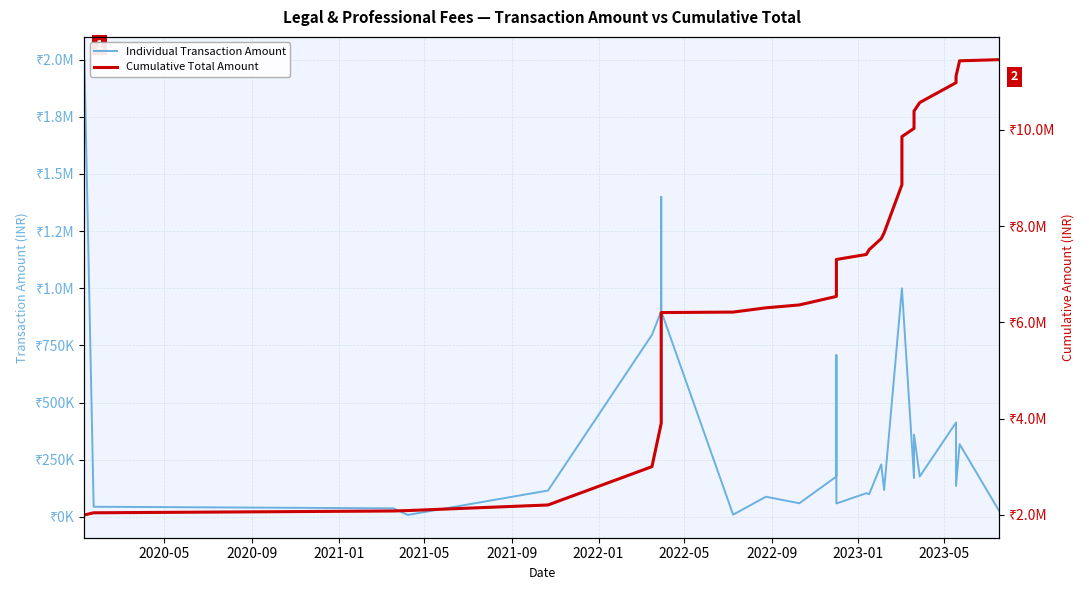

Reading left to right, transcribe all the data shown in this chart.

Individual Transaction Amount: 2000000	44800	37800	8850	115640	796500	900000	1400000	900000	10030	88500	60000	177000	708000	59000	104000	100000	230000	118000	1000000	1000000	170000	360000	177000	413000	135700	318600	24000
Cumulative Total Amount: 2000000	2044800	2082600	2091450	2207090	3003590	3903590	5303590	6203590	6213620	6302120	6362120	6539120	7247120	7306120	7410120	7510120	7740120	7858120	8858120	9858120	10028120	10388120	10565120	10978120	11113820	11432420	11456420